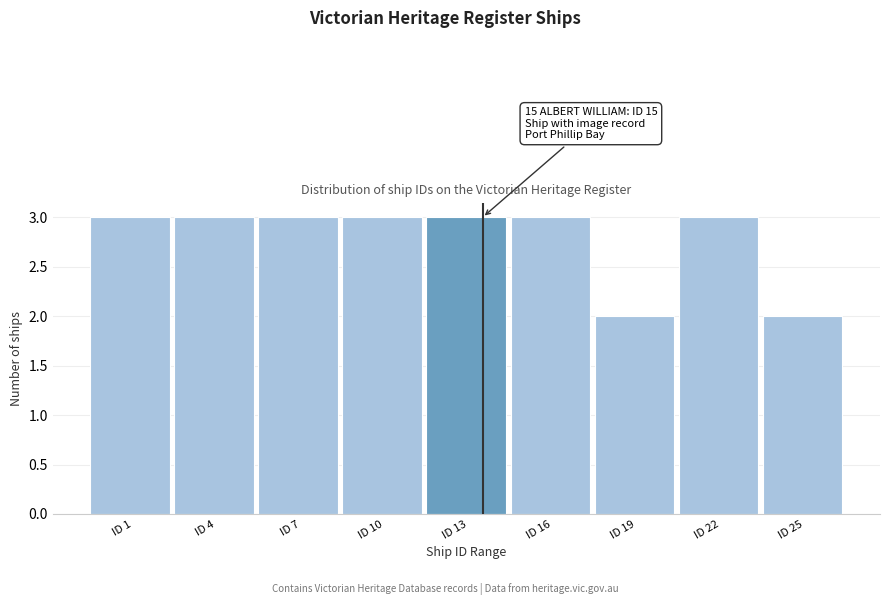

Reading left to right, what are all the values shown in this chart?

ID 1=3	ID 4=3	ID 7=3	ID 10=3	ID 13=3	ID 16=3	ID 19=2	ID 22=3	ID 25=2